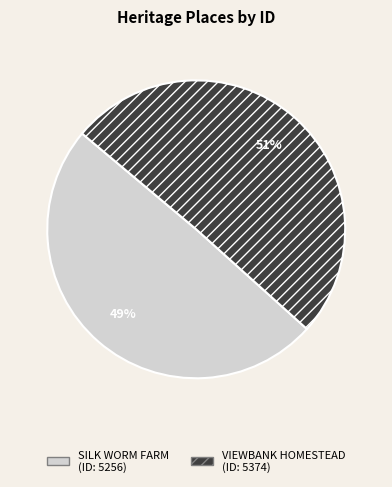

Is there a majority slice in this chart?

Yes